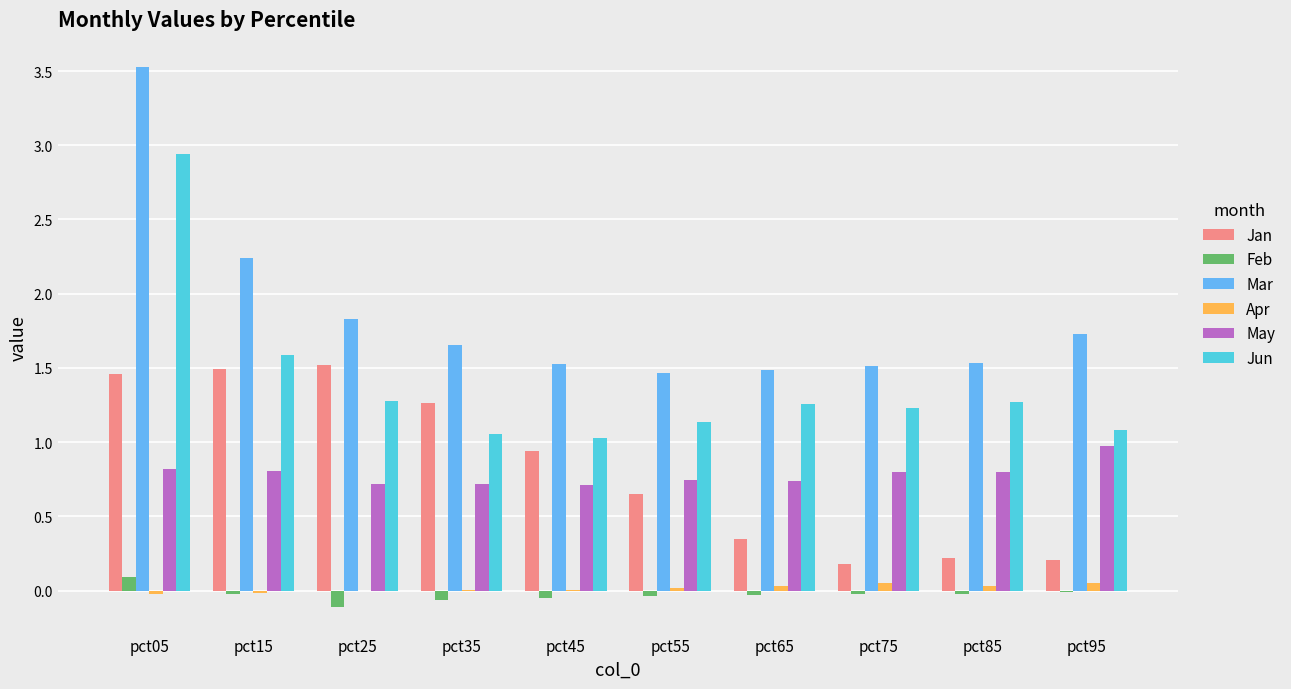

Which category has the highest value in the Feb series?

pct05